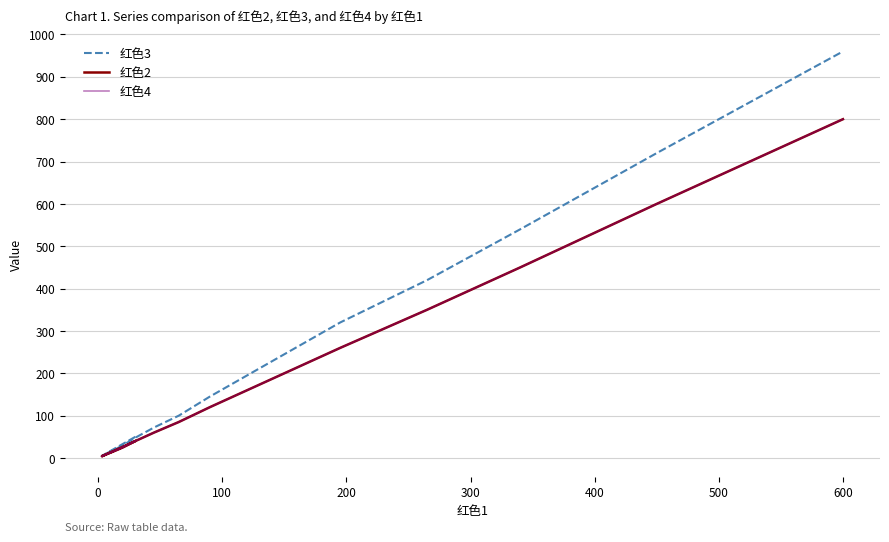

At how many categories does at least one series exceed 5?

14